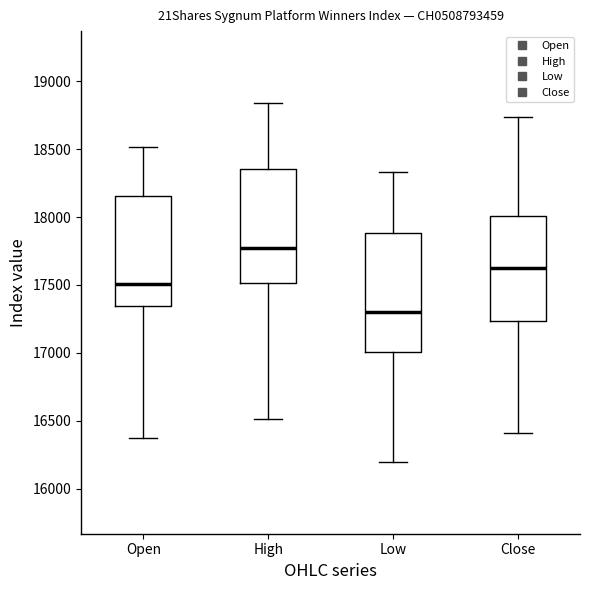

Reading left to right, read every box against the y-axis: the position of its median line, the range the box covers, and the ends of its whiskers. The values are not printed on the chart, so give them approximately, as read against the axis.

Open: median 17500, box 17350 to 18150, whiskers 16400 to 18500
High: median 17750, box 17500 to 18350, whiskers 16500 to 18850
Low: median 17300, box 17000 to 17900, whiskers 16200 to 18350
Close: median 17600, box 17250 to 18000, whiskers 16400 to 18750